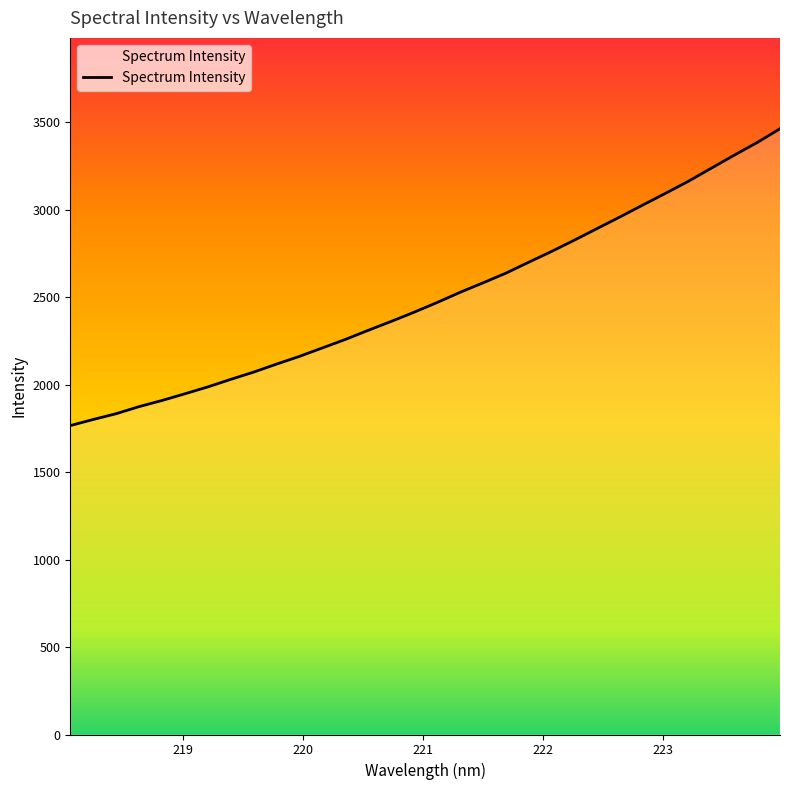

How many series are shown in this chart?

1